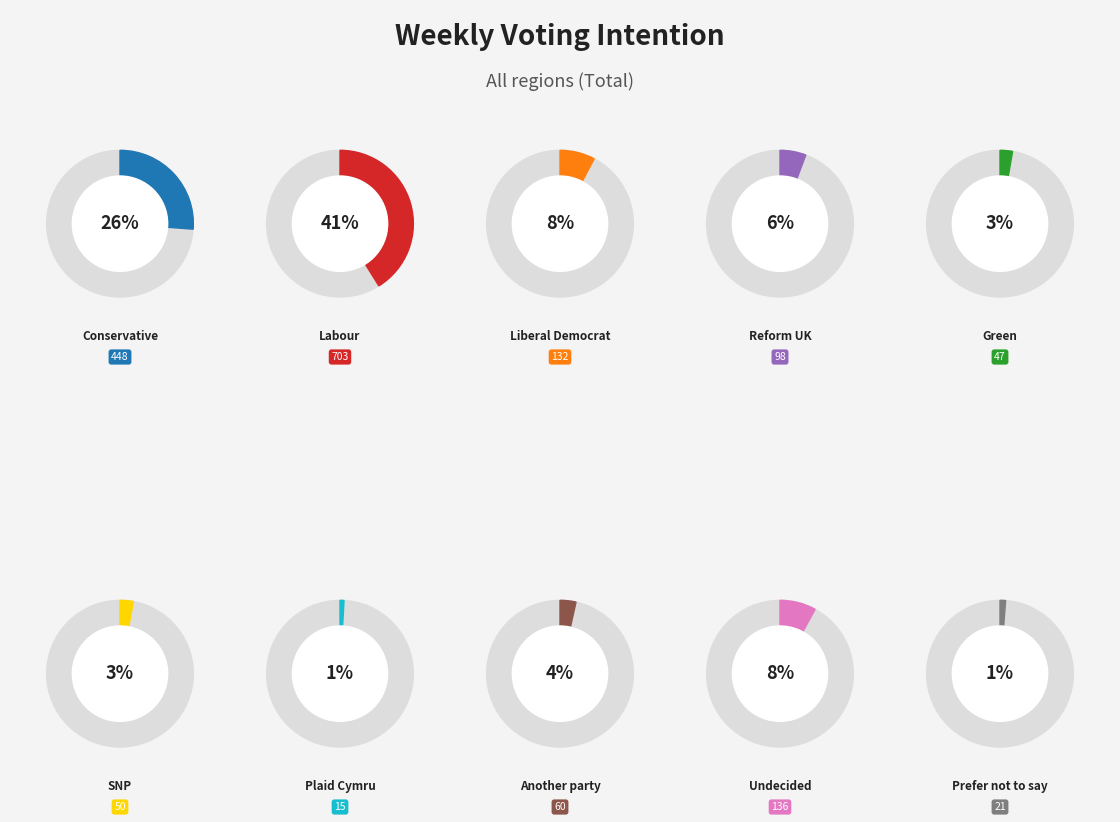

To the nearest percent, what is the difference between the Undecided and SNP slice percentages?

5%